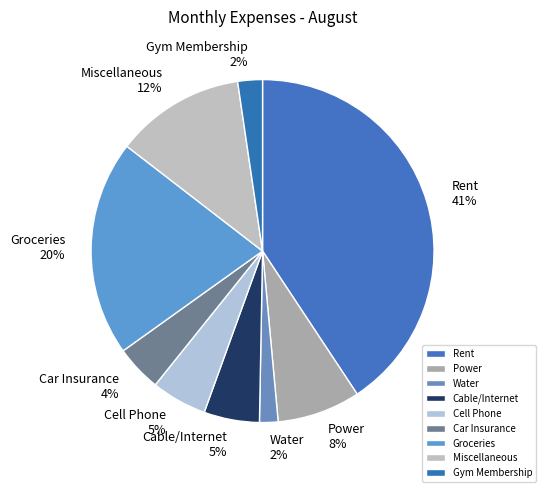

How many segments does this pie chart have?

9